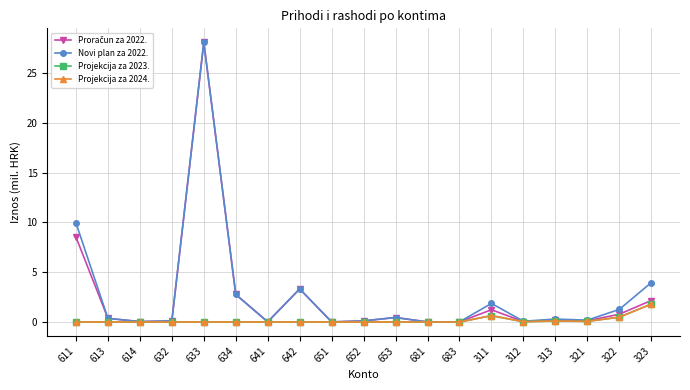

In Novi plan za 2022., how many points are lower than both neighbors (excluding endpoints)?

6